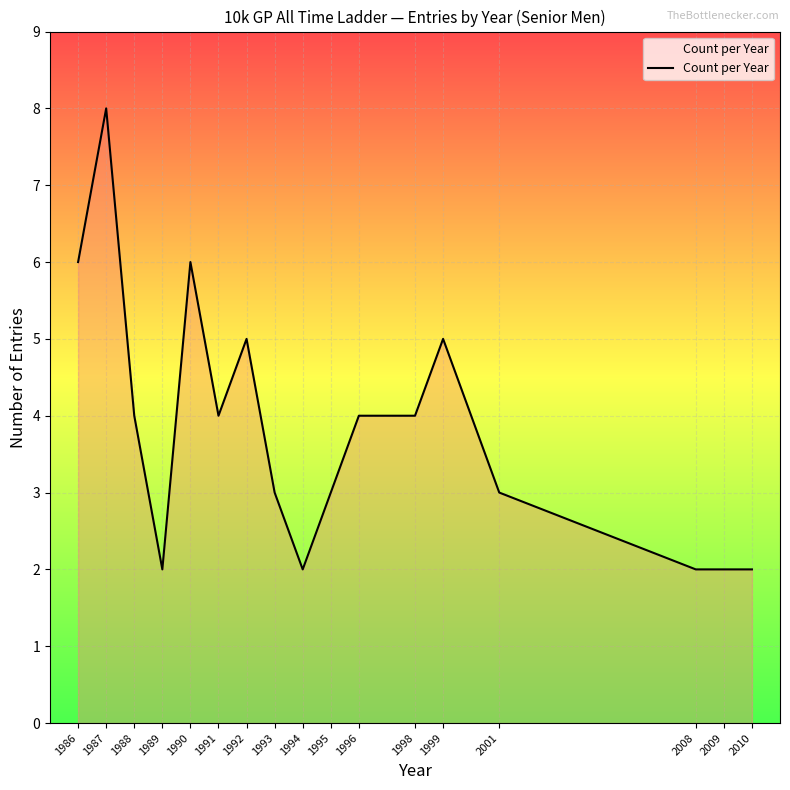

Reading left to right, what are all the values shown in this chart?

6	8	4	2	6	4	5	3	2	3	4	4	5	3	2	2	2